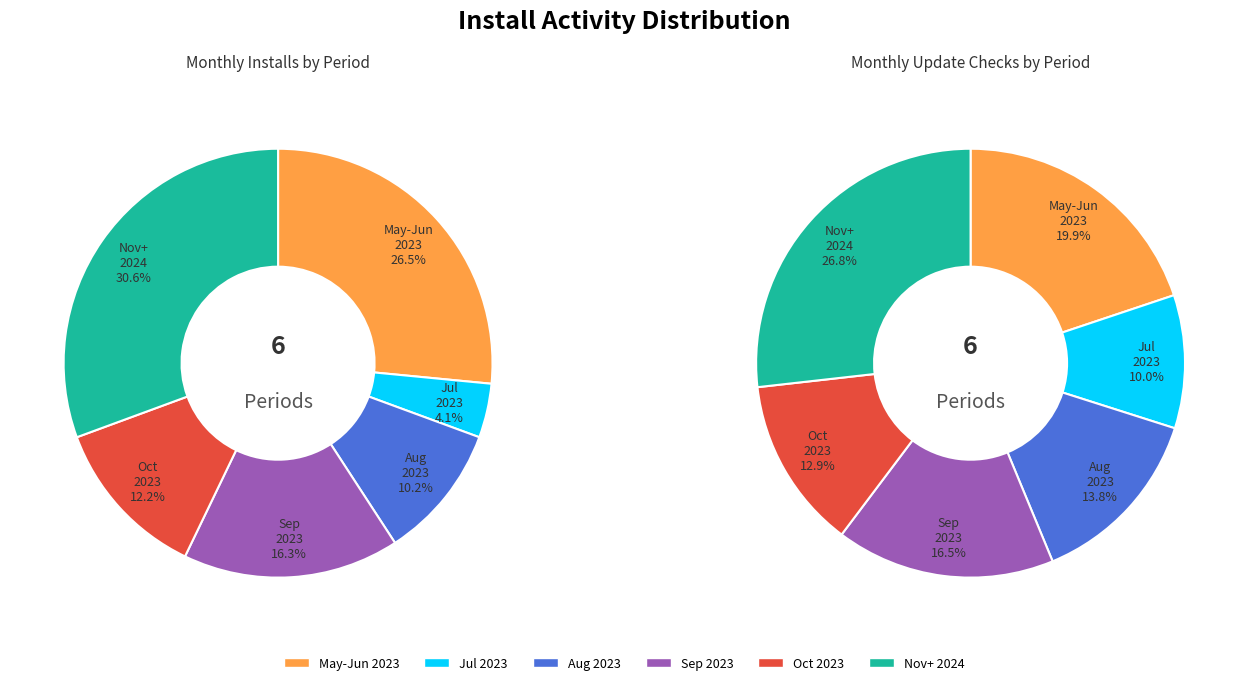

Is 4 the majority of the pie?

No